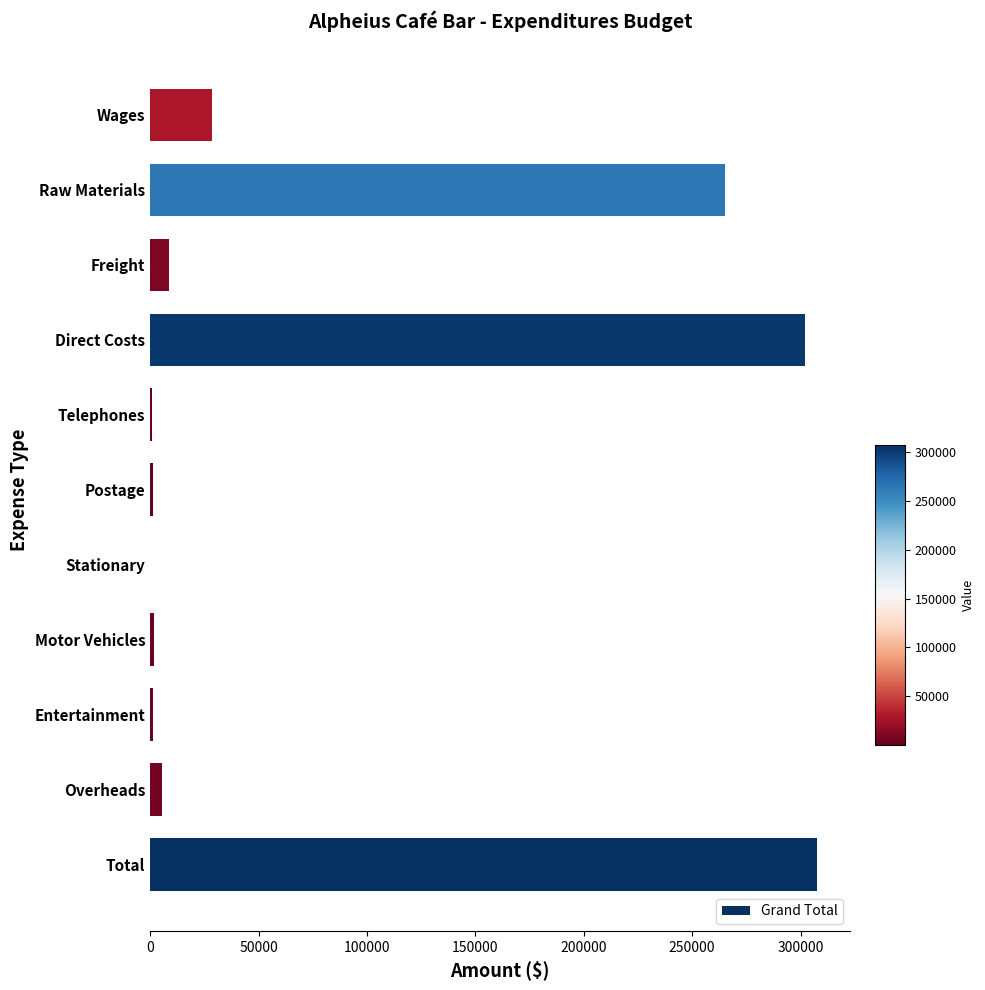

What is the greatest value displayed?

307429